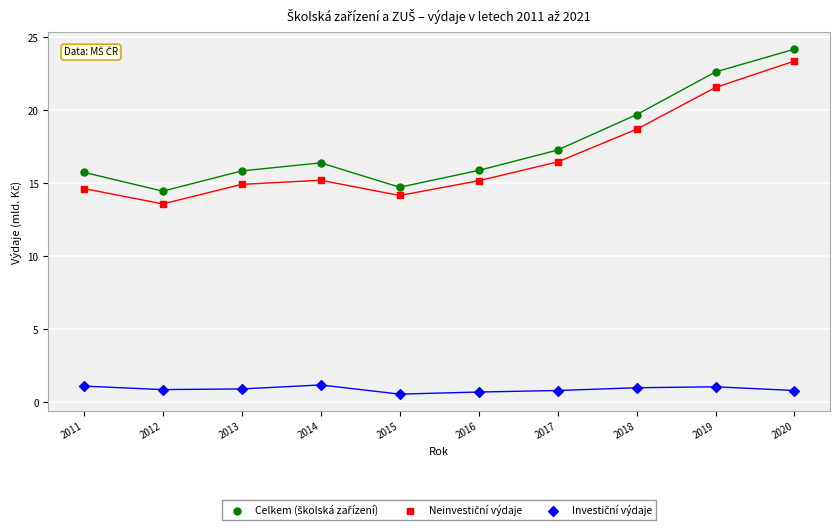

What is the X range (max minus min) for the scatter plot?

9.0